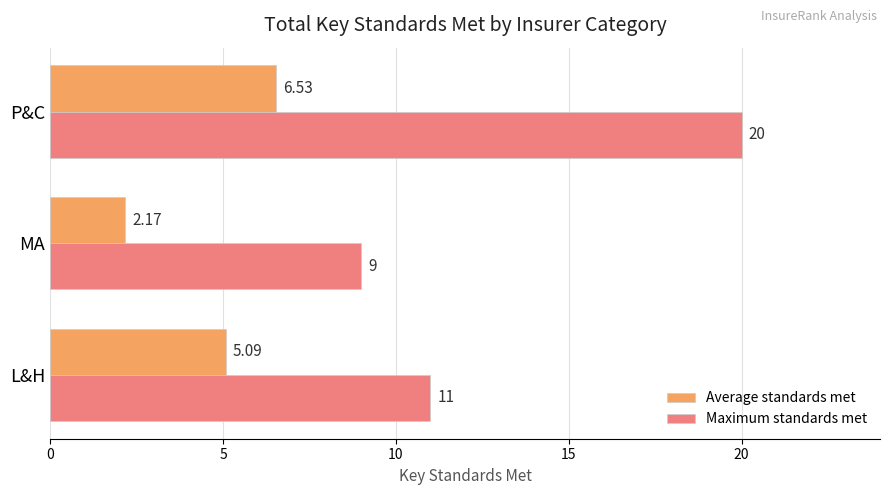

What is the difference between the second highest and minimum values in the Maximum standards met series?

2.0